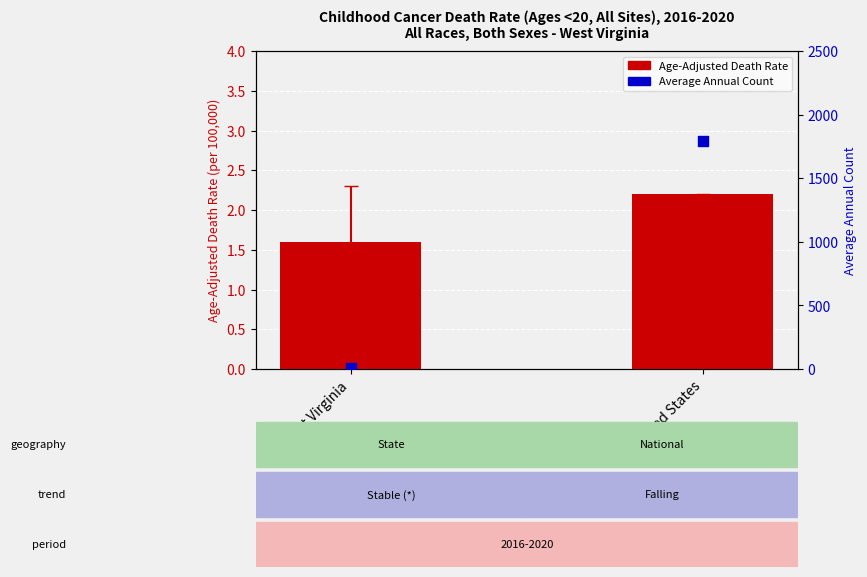

Is the value of Average Annual Count at United States greater than the value of Age-Adjusted Death Rate at West Virginia?

Yes